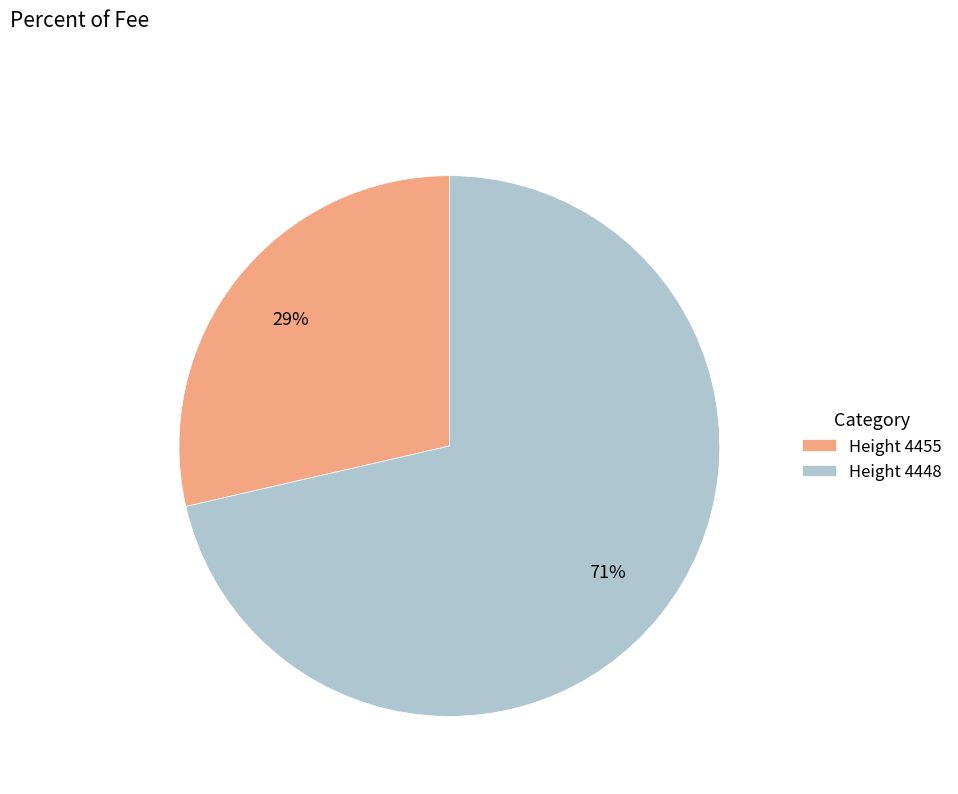

Is the sum of Height 4455 and Height 4448 greater than half?

Yes